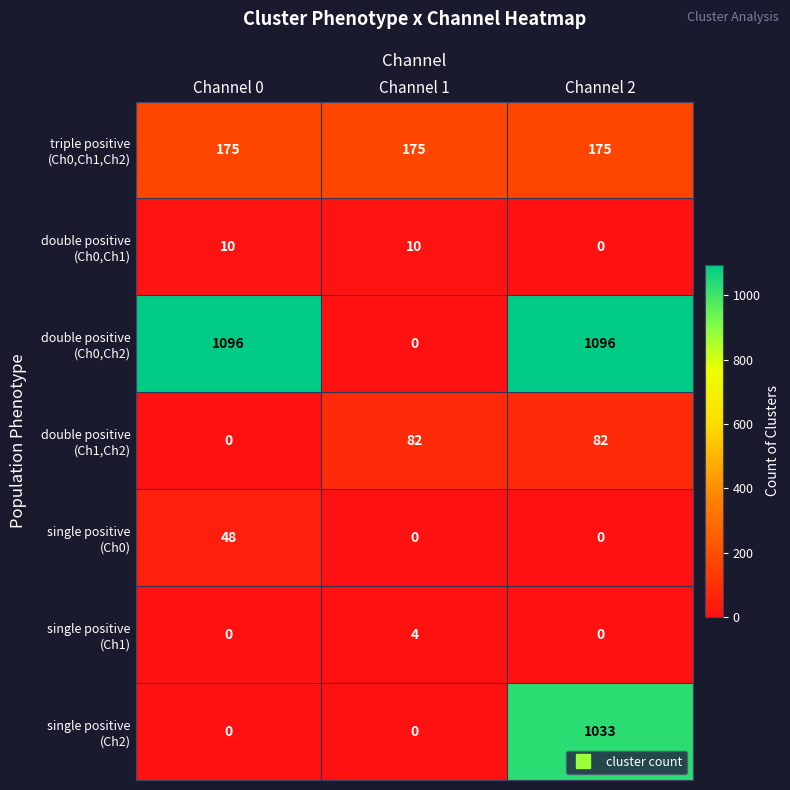

What is the maximum value shown in the chart?

1096